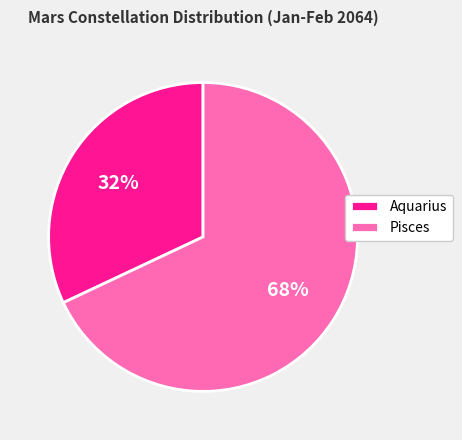

Which slice is the largest?

Pisces